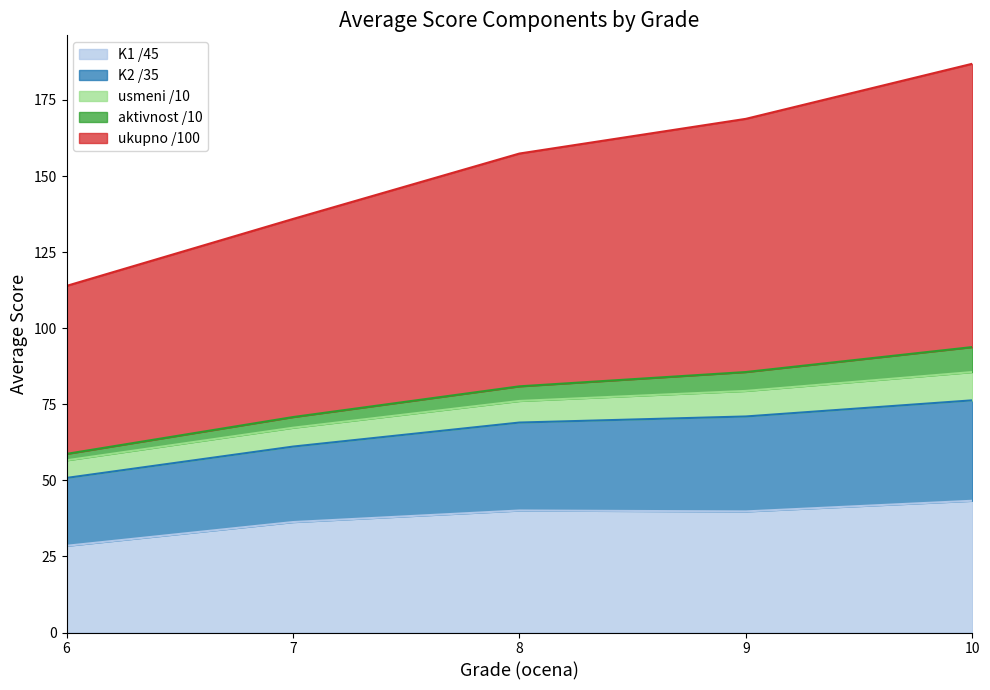

Which series has the largest total across all categories?

ukupno /100